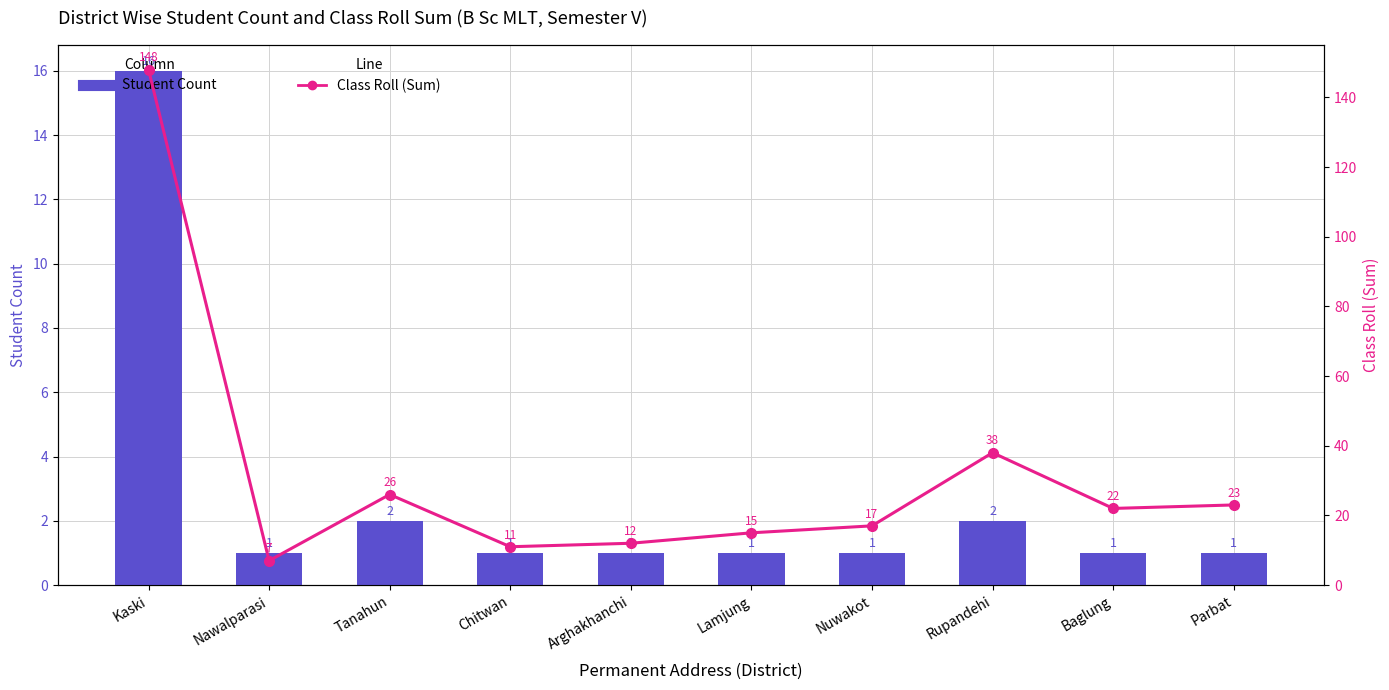

What is the label of the 1st bar from the left?

Kaski